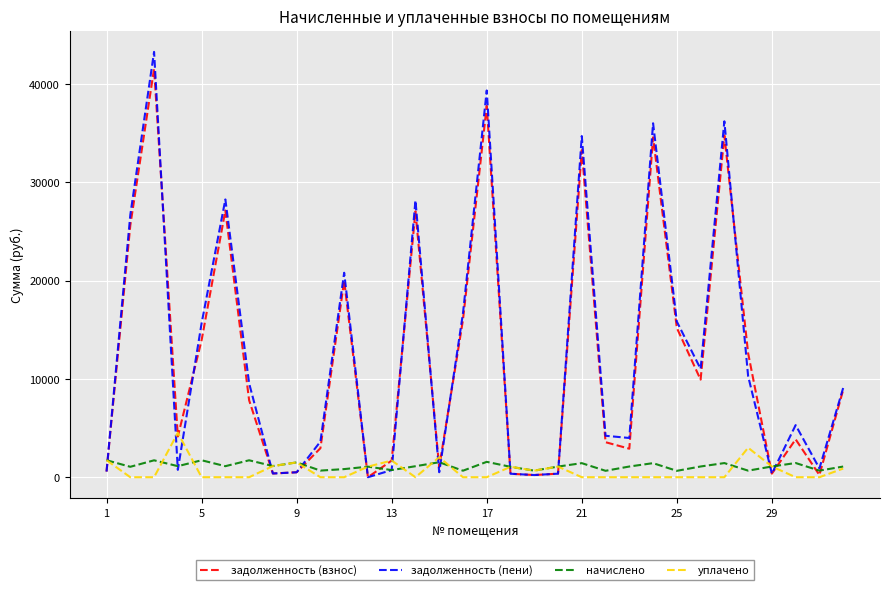

What is the highest value of the задолженность (пени) series?

43251.4